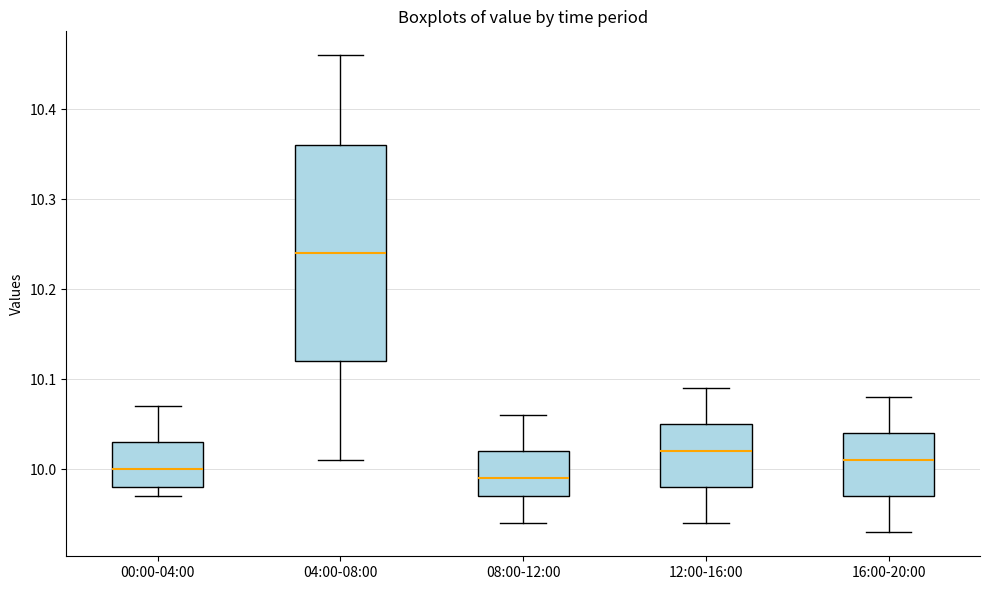

Comparing the boxes themselves (not the whiskers), which one is the tallest?

04:00-08:00